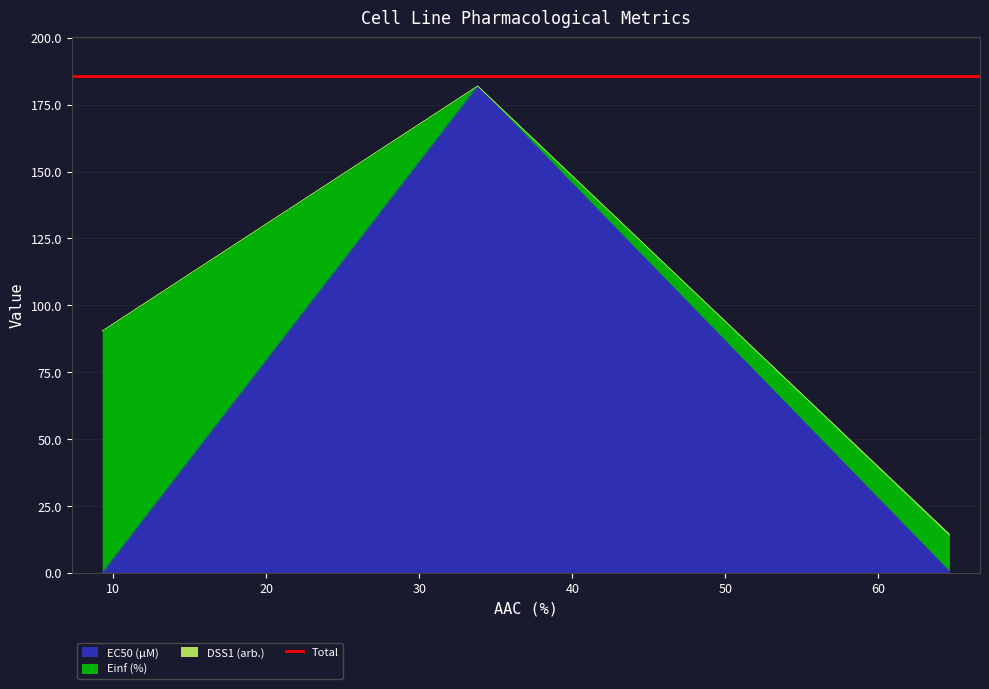

The value of Einf (%) at GDSC1000 rep 2 is -56.2. True or false?

False